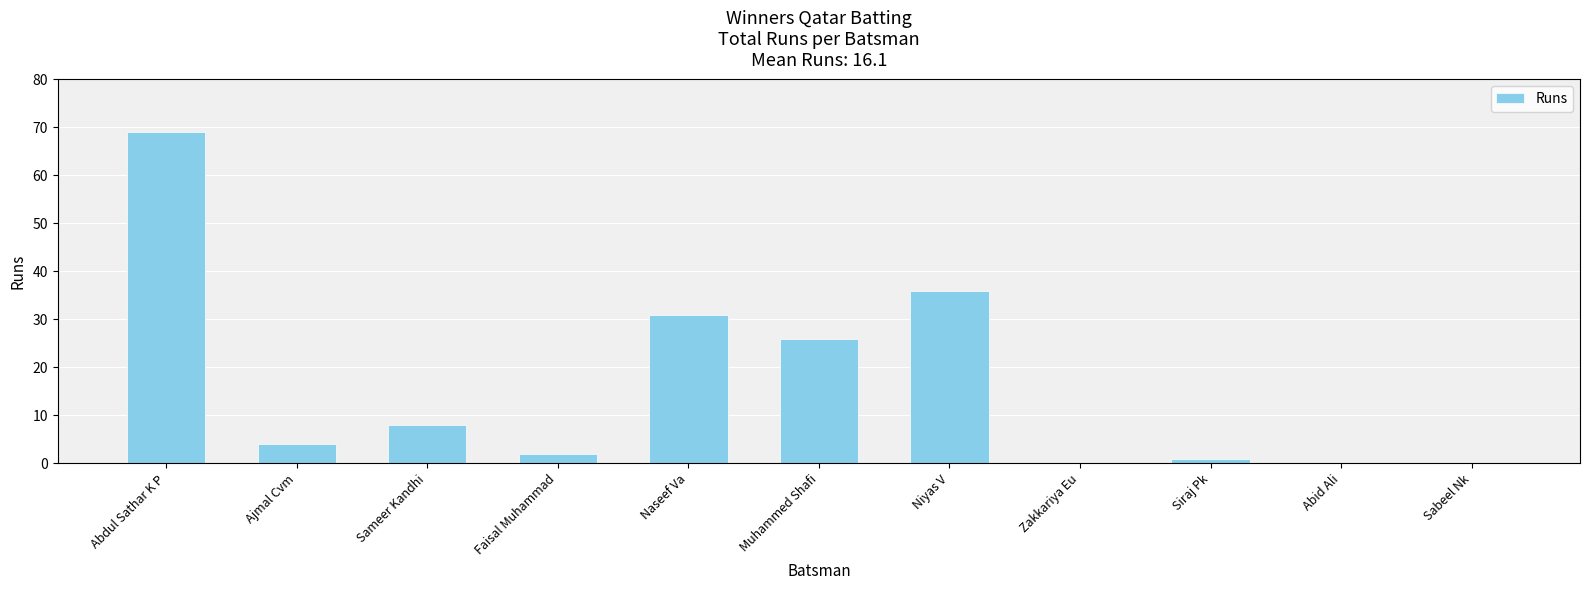

The chart shows a value of 8 at Sameer Kandhi. True or false?

True